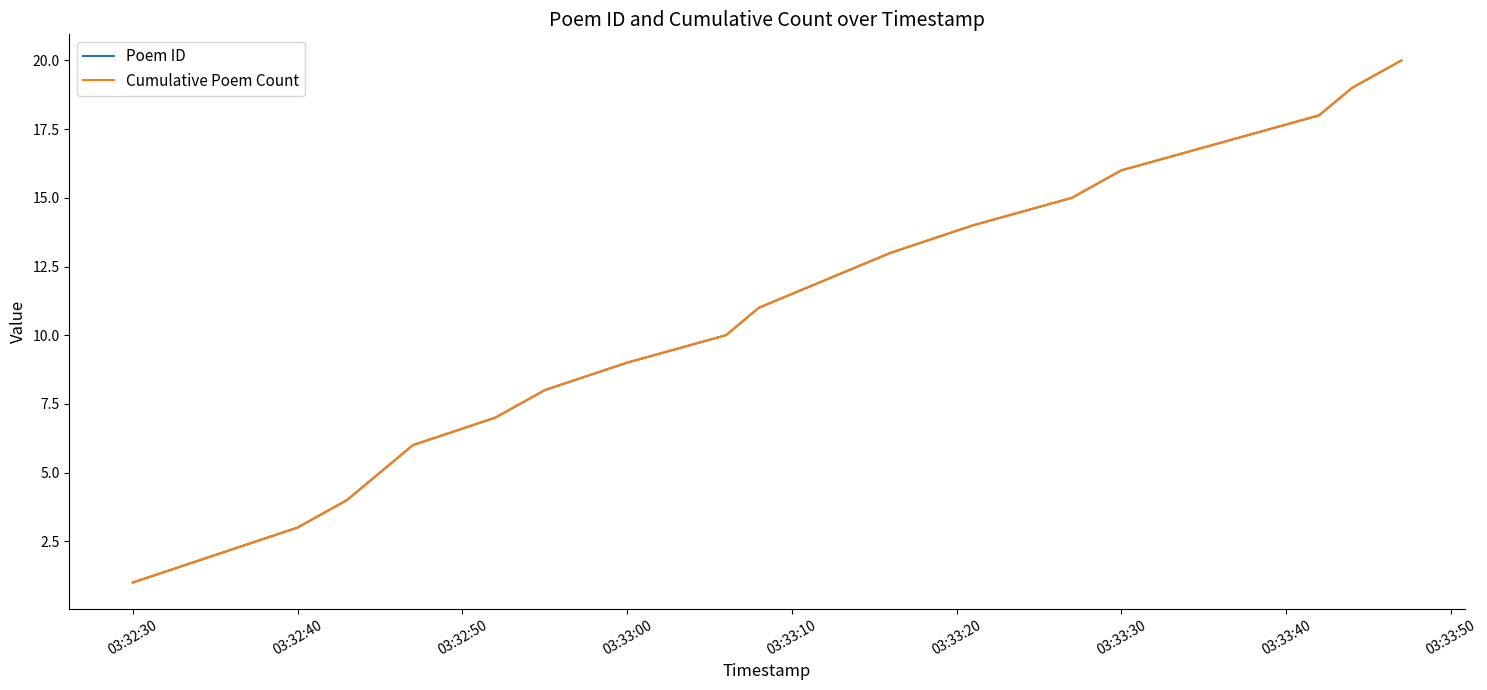

Is this an area chart (filled region under the line)?

No